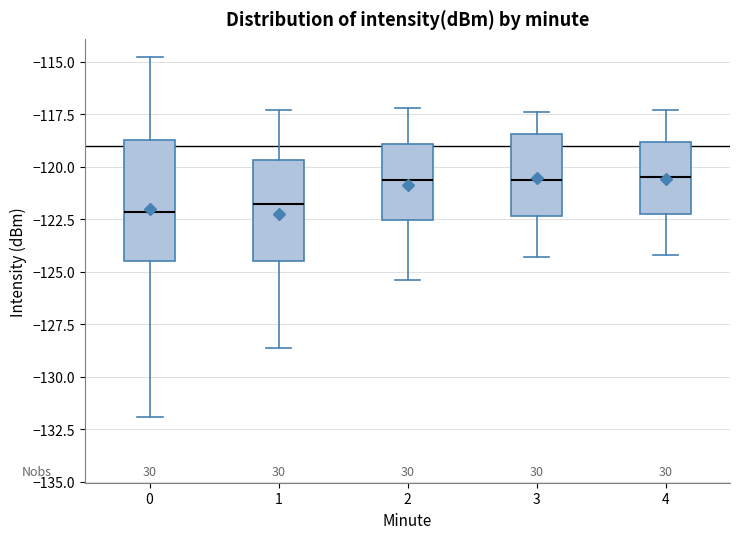

Reading left to right, transcribe this box plot: for each box, give where its median line is, the range the box spans, and where its two whiskers end, as read against the y-axis. The values are not printed on the chart, so give them approximately, as read against the axis.

0: median -122.0, box -124.5 to -118.5, whiskers -132.0 to -115.0
1: median -122.0, box -124.5 to -119.5, whiskers -128.5 to -117.5
2: median -120.5, box -122.5 to -119.0, whiskers -125.5 to -117.0
3: median -120.5, box -122.5 to -118.5, whiskers -124.5 to -117.5
4: median -120.5, box -122.0 to -119.0, whiskers -124.0 to -117.5